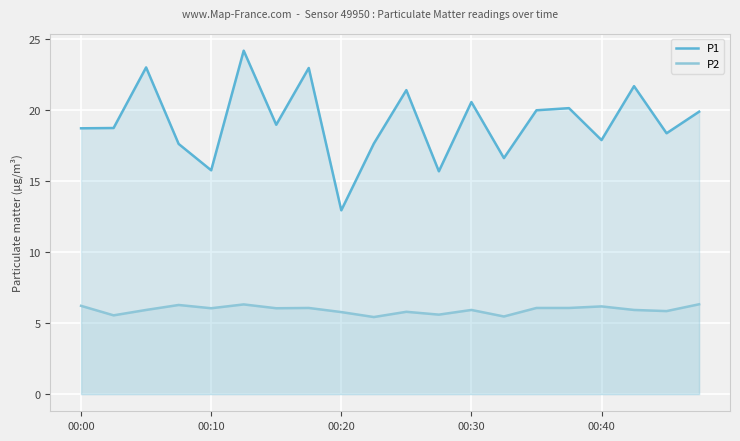

How many series are shown in this chart?

2